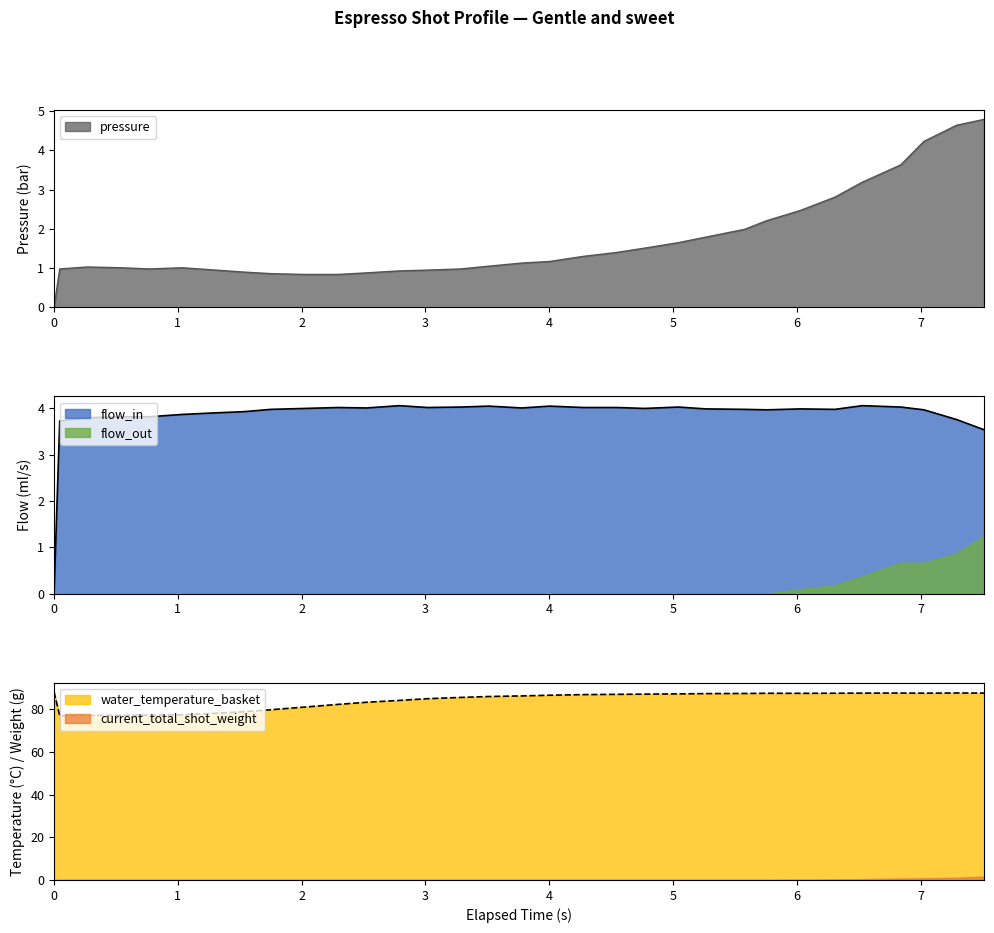

True or false: current_total_shot_weight and water_temperature_basket intersect in this chart.

False